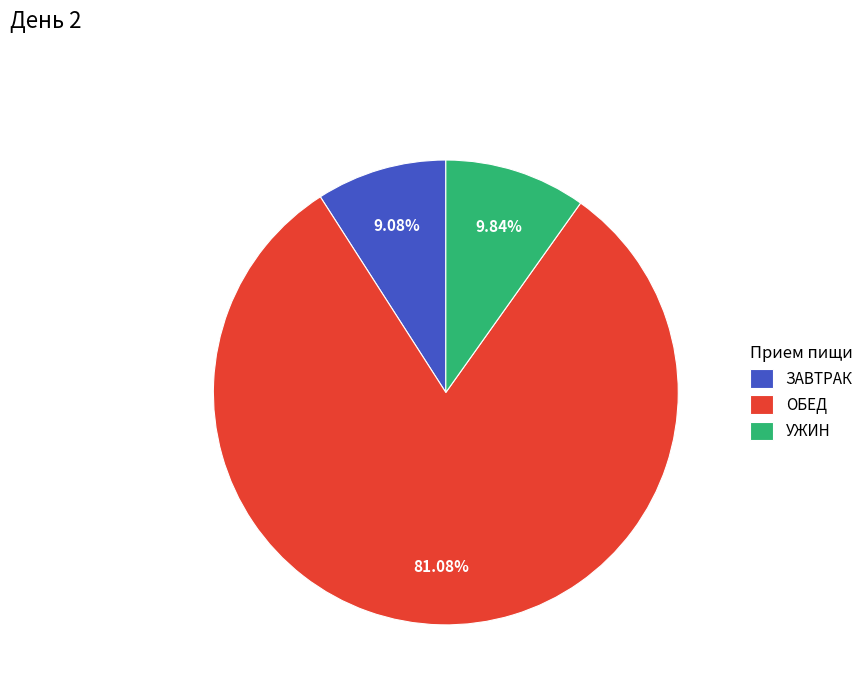

Which category has the biggest portion of the pie?

ОБЕД